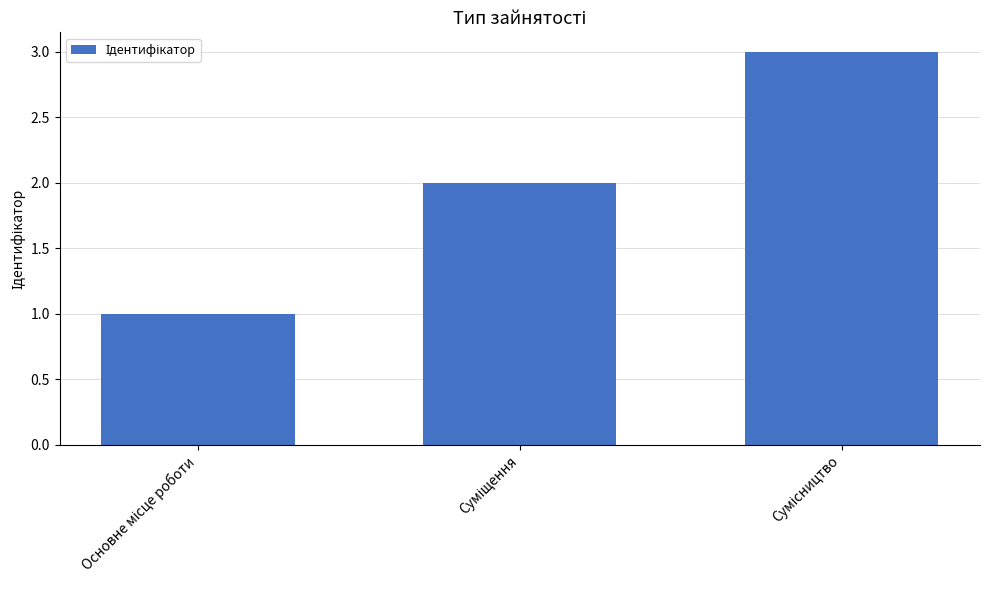

What is the greatest value displayed?

3